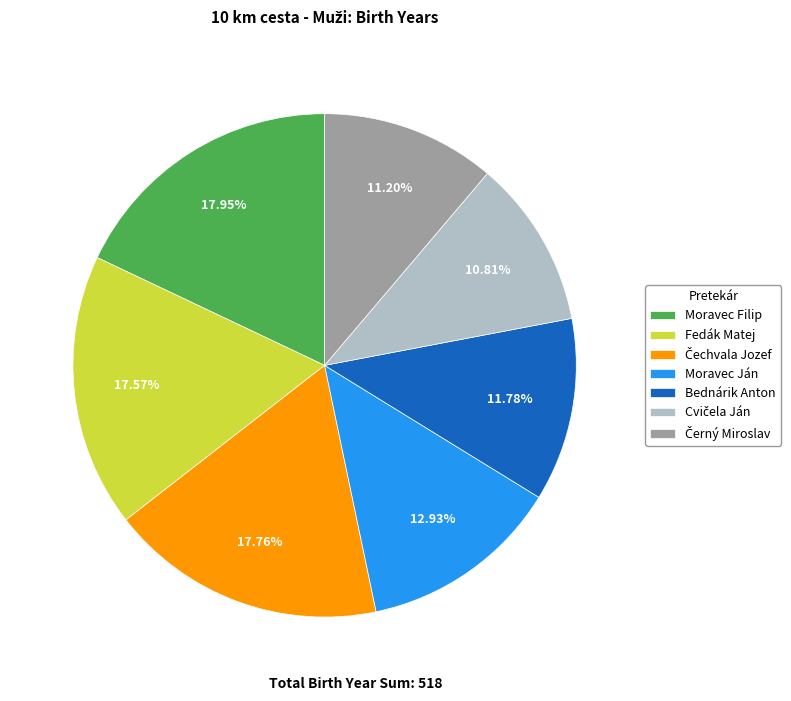

Combined, do Fedák Matej and Bednárik Anton account for over 50%?

No